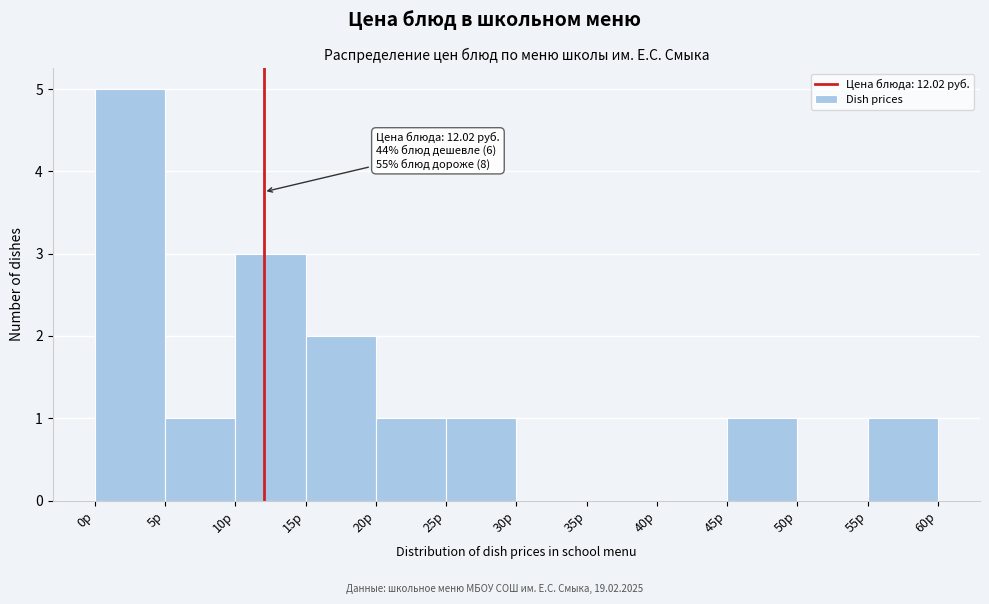

Over which range of the x-axis is the bar tallest?

0 to 5